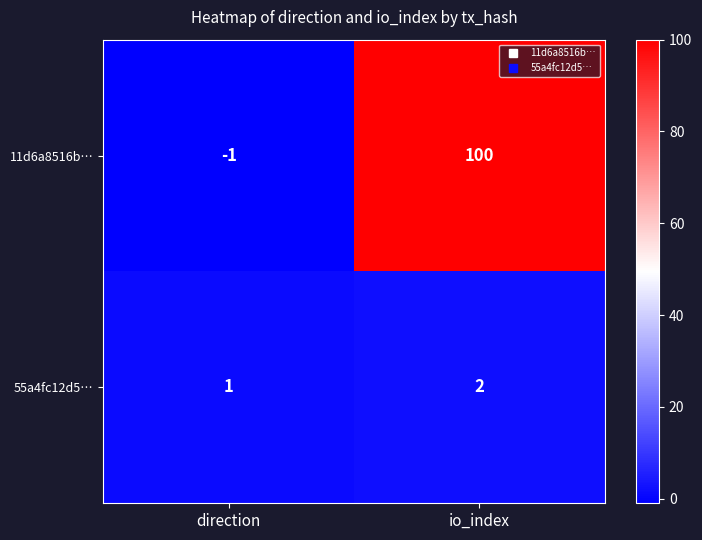

At io_index, list the series in order from largest to smallest.

11d6a8516b…, 55a4fc12d5…